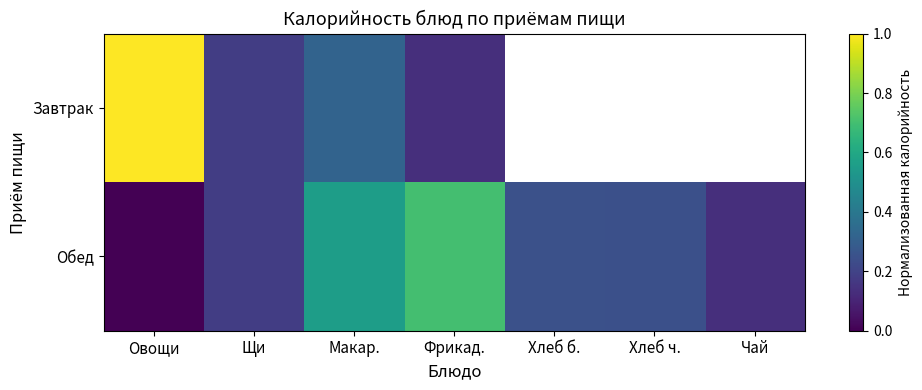

How many values in the Обед series exceed 0?

6